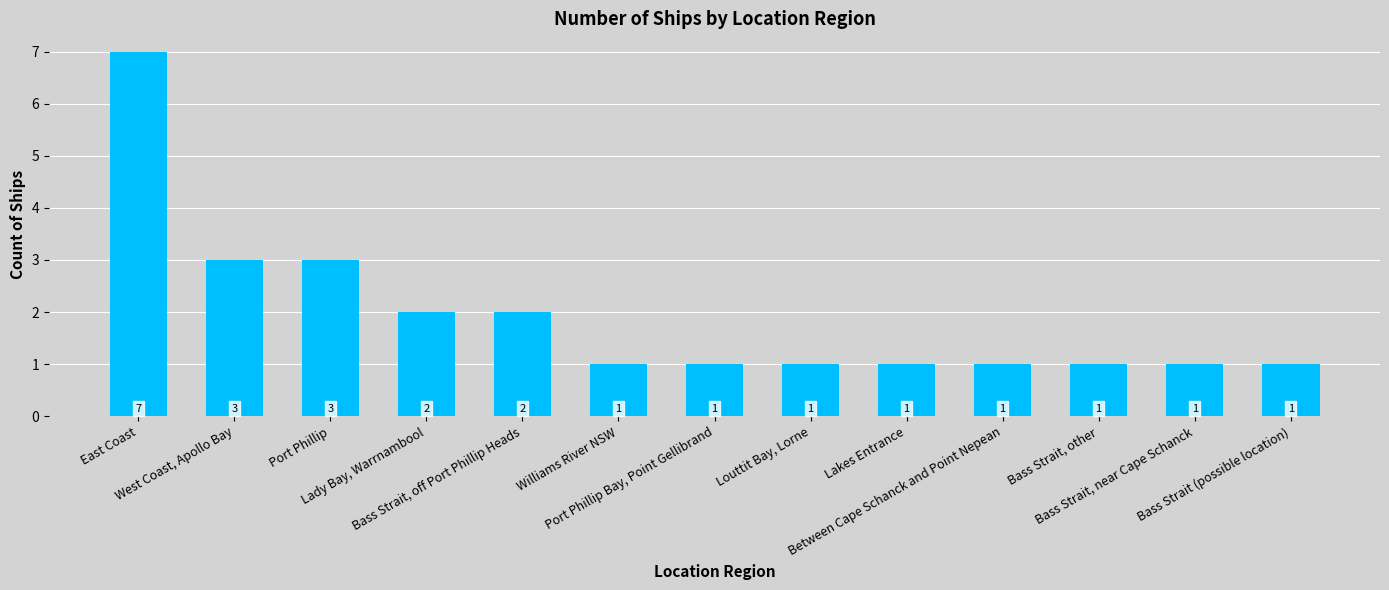

How many values are between 1 and 2?

10